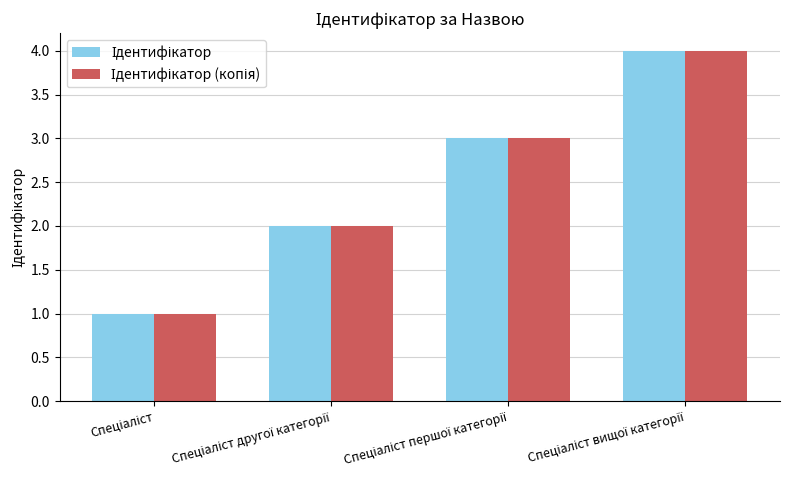

What is the greatest value displayed?

4